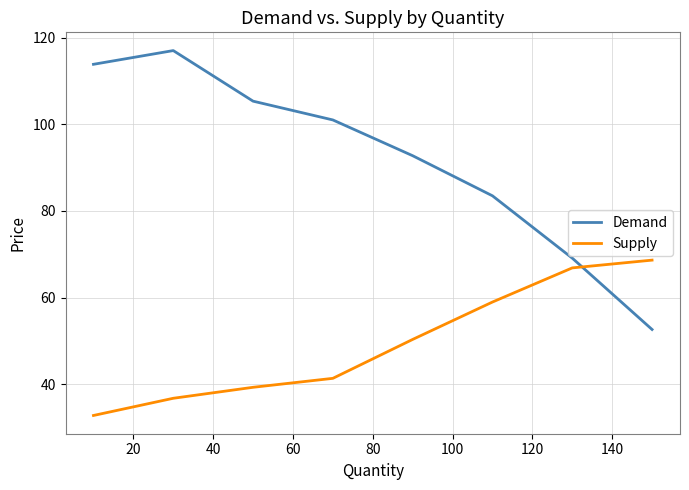

Is this an area chart (filled region under the line)?

No